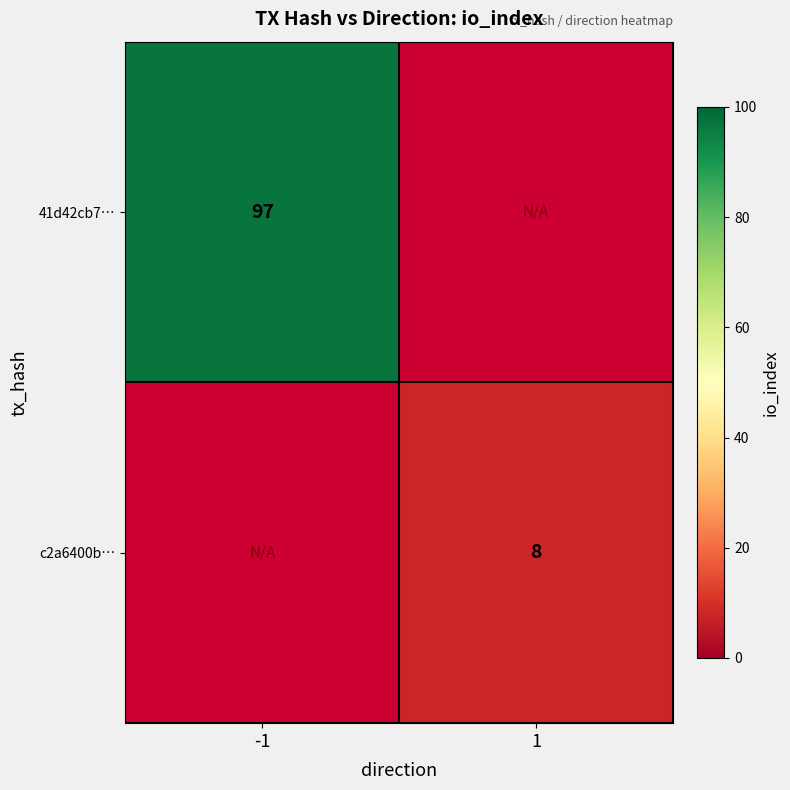

Is the value of c2a6400b… at 1 greater than the value of 41d42cb7… at -1?

No